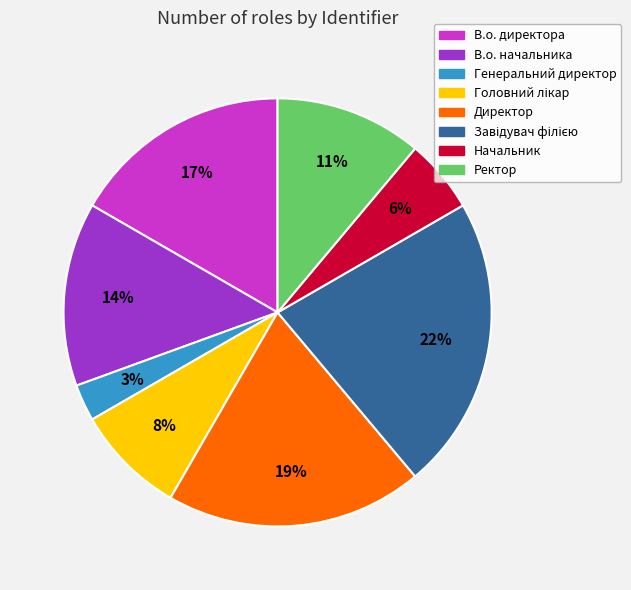

Count the number of slices in the pie.

8